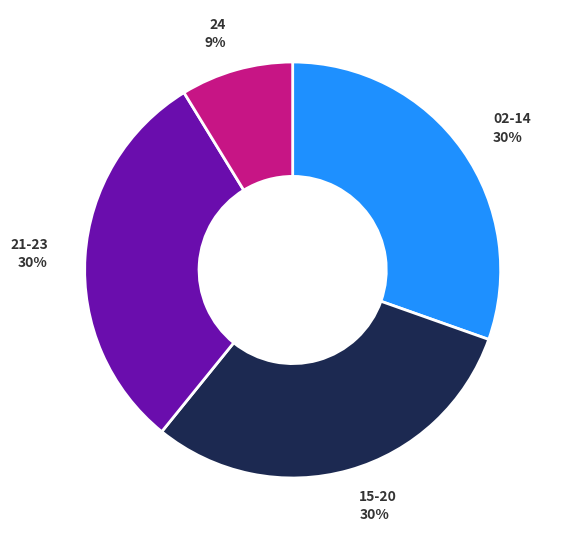

Which has a higher value, 21-23 or 24?

21-23